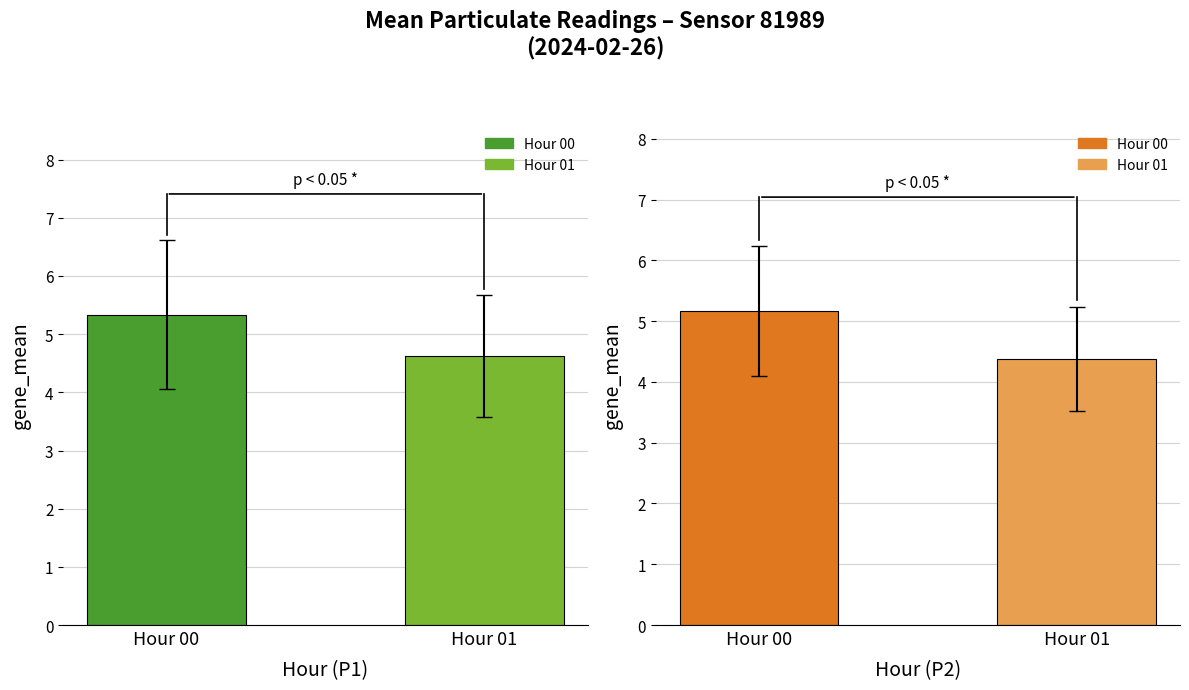

Between Hour 01 and Hour 00, which is larger?

Hour 00